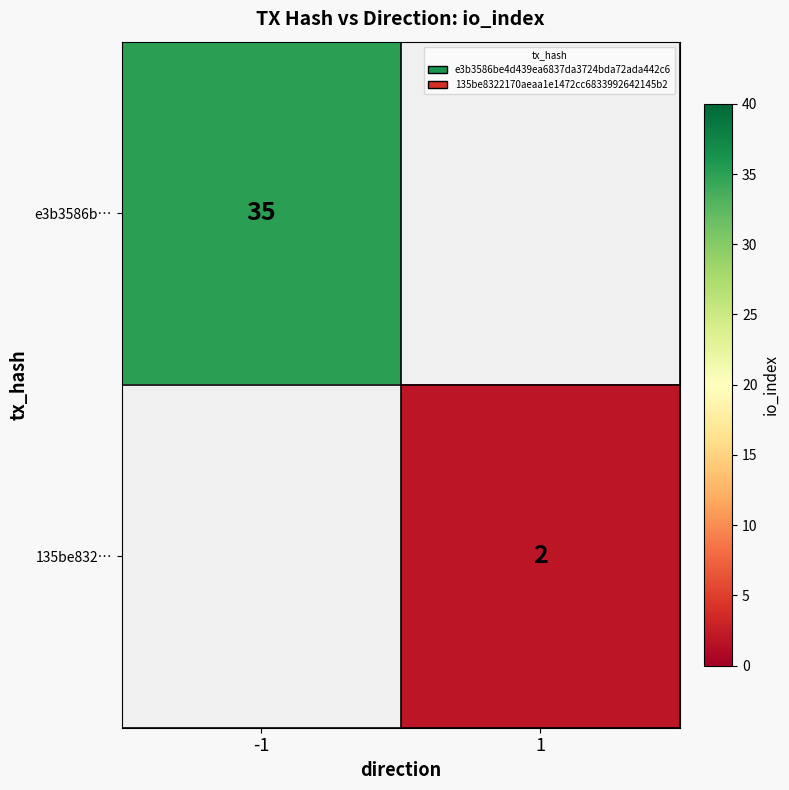

The value of e3b3586b… at -1 is 54. True or false?

False